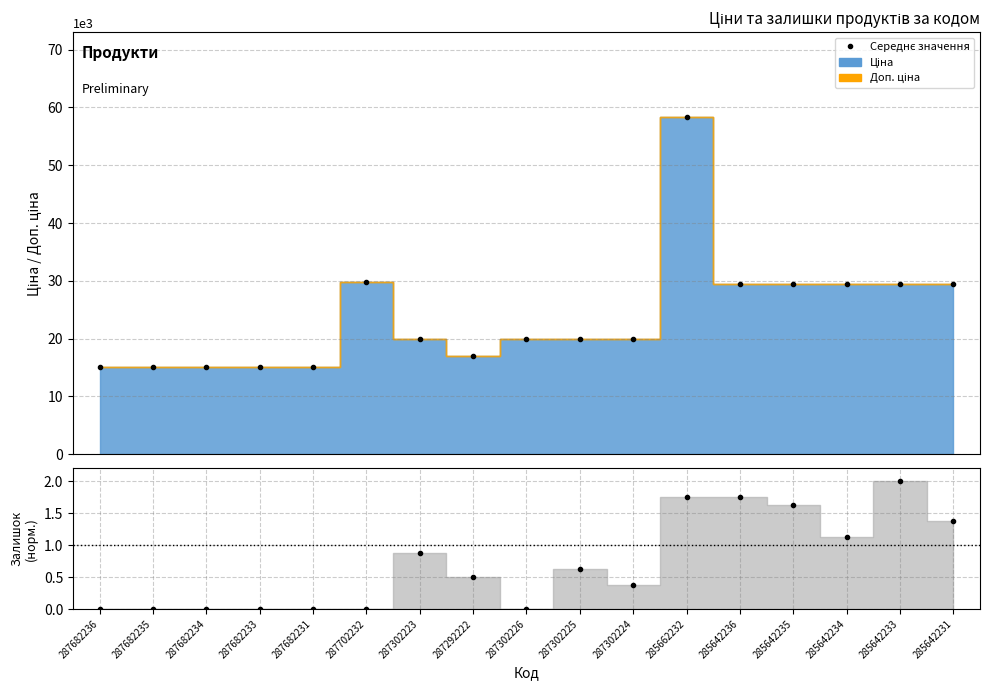

The Залишок точки series shows 3.5 at 285642233. True or false?

False